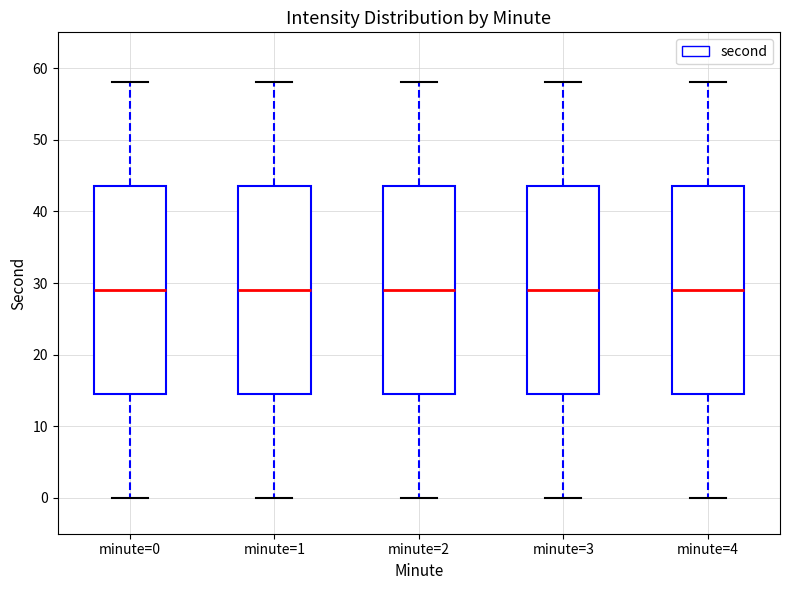

Reading left to right, transcribe this box plot: for each box, give where its median line is, the range the box spans, and where its two whiskers end, as read against the y-axis. The values are not printed on the chart, so give them approximately, as read against the axis.

minute=0: median 29, box 15 to 44, whiskers 0 to 58
minute=1: median 29, box 15 to 44, whiskers 0 to 58
minute=2: median 29, box 15 to 44, whiskers 0 to 58
minute=3: median 29, box 15 to 44, whiskers 0 to 58
minute=4: median 29, box 15 to 44, whiskers 0 to 58